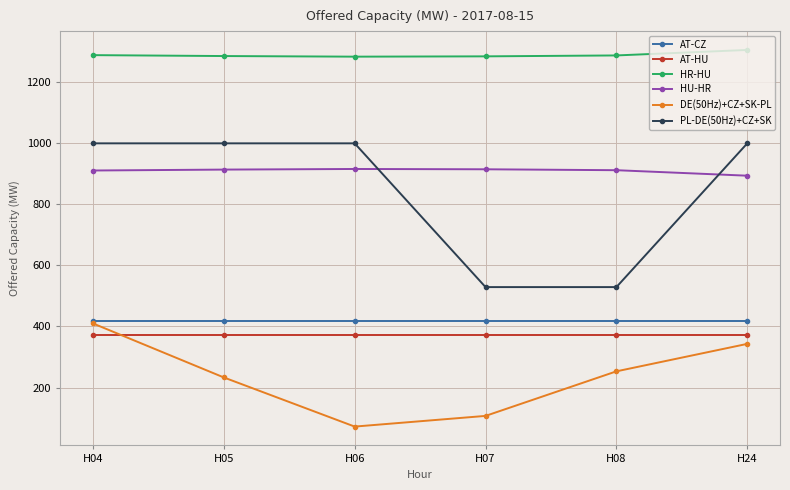

What is the approximate value of DE(50Hz)+CZ+SK-PL at H07, to the nearest 50?

100